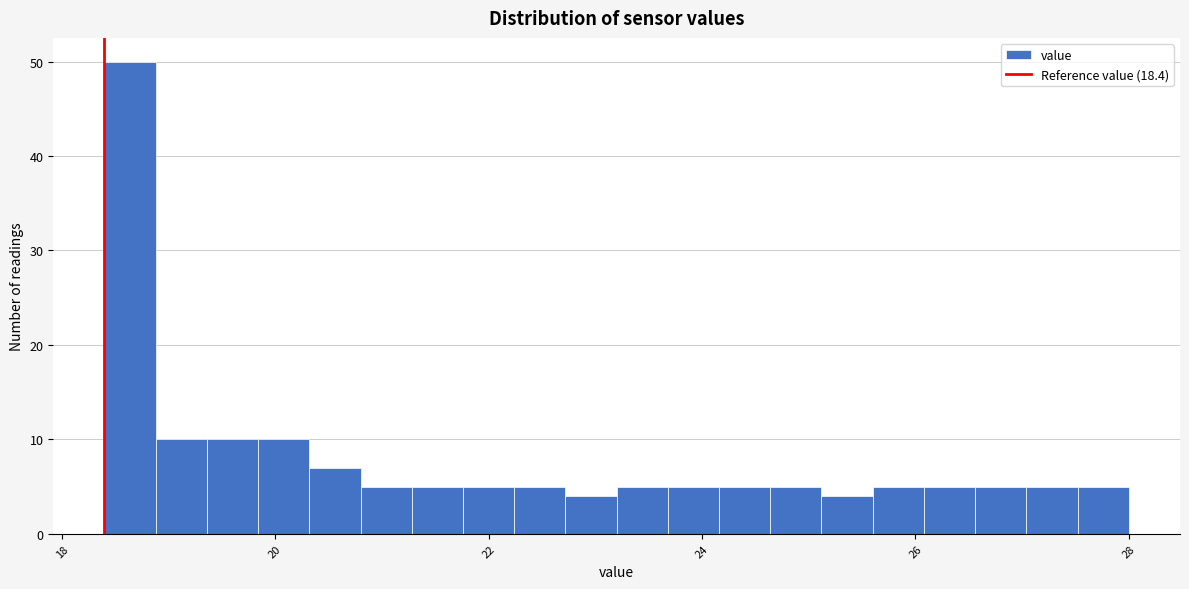

Read against the x-axis, roughly where is the centre of the tallest bar?

18.6